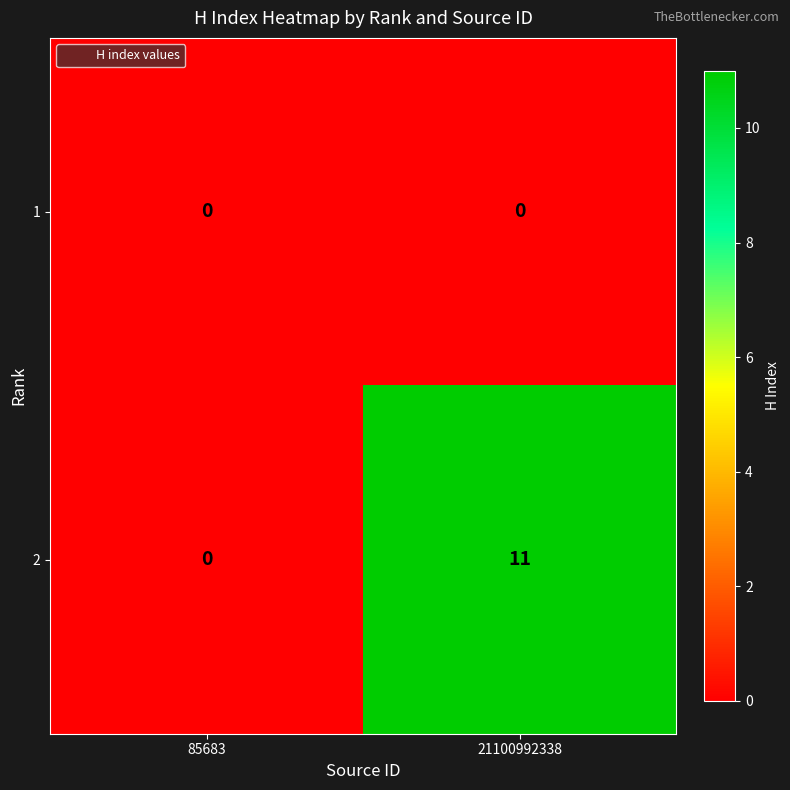

Is it true that 2 equals -7 at 85683?

False